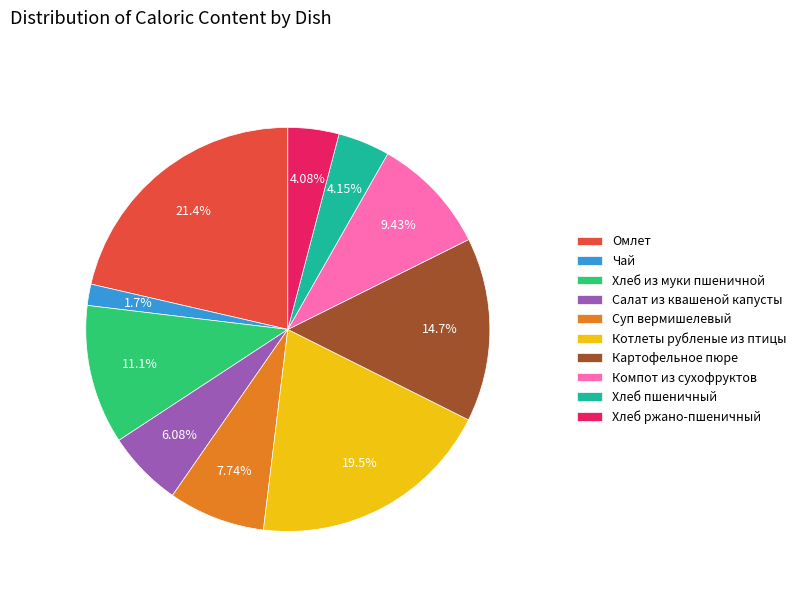

Which category has the smallest portion of the pie?

Чай